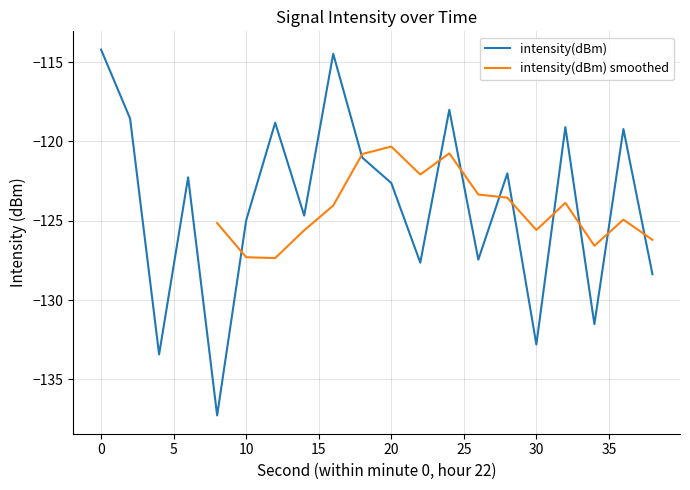

What is the greatest value displayed?

-114.2